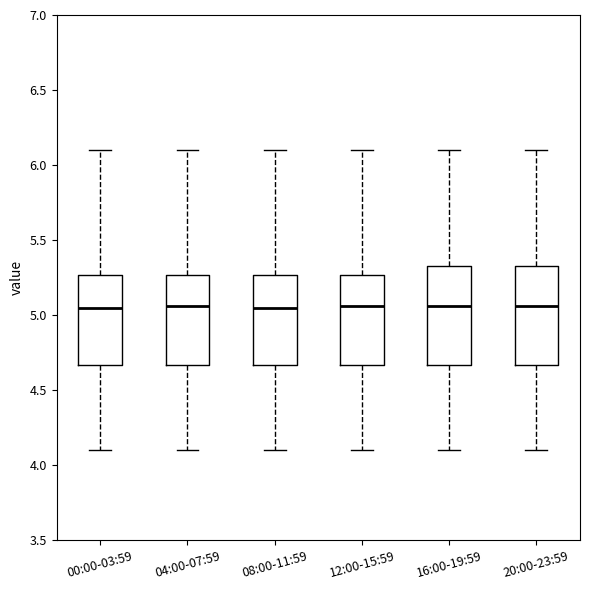

Reading left to right, transcribe this box plot: for each box, give where its median line is, the range the box spans, and where its two whiskers end, as read against the y-axis. The values are not printed on the chart, so give them approximately, as read against the axis.

00:00-03:59: median 5.05, box 4.65 to 5.25, whiskers 4.10 to 6.10
04:00-07:59: median 5.05, box 4.65 to 5.25, whiskers 4.10 to 6.10
08:00-11:59: median 5.05, box 4.65 to 5.25, whiskers 4.10 to 6.10
12:00-15:59: median 5.05, box 4.65 to 5.25, whiskers 4.10 to 6.10
16:00-19:59: median 5.05, box 4.65 to 5.35, whiskers 4.10 to 6.10
20:00-23:59: median 5.05, box 4.65 to 5.35, whiskers 4.10 to 6.10